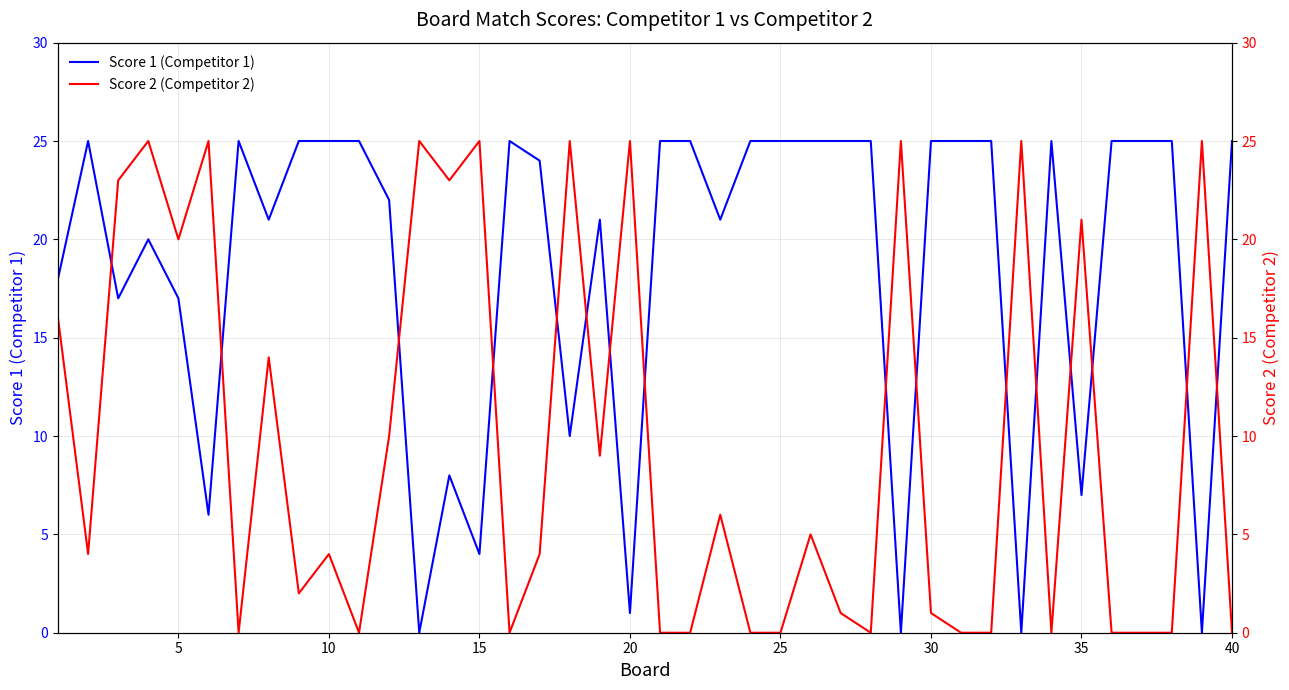

True or false: Score 1 (Competitor 1) has more than 0 points higher than both neighbors.

True